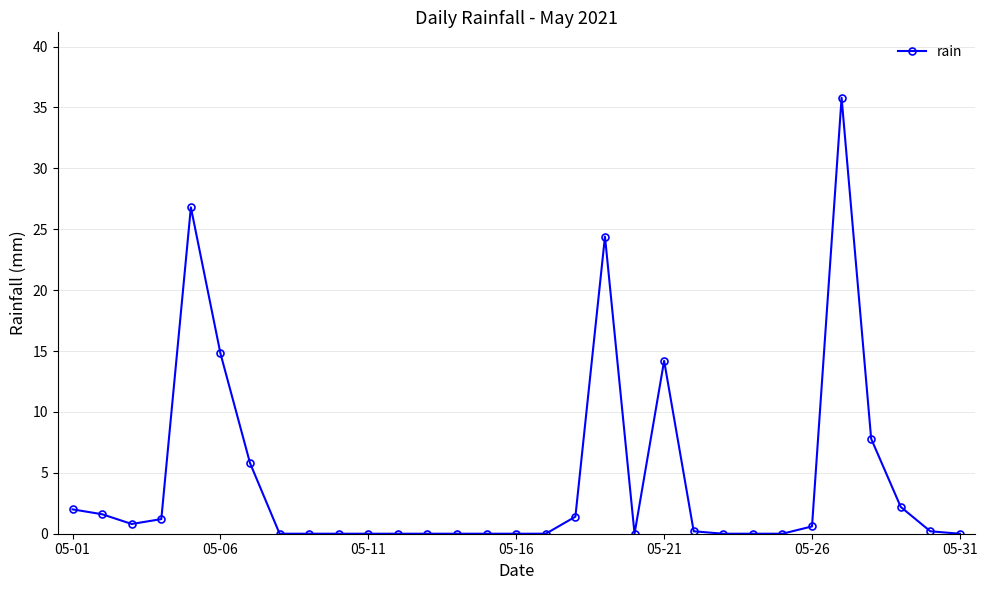

What is the maximum value shown in the chart?

35.8